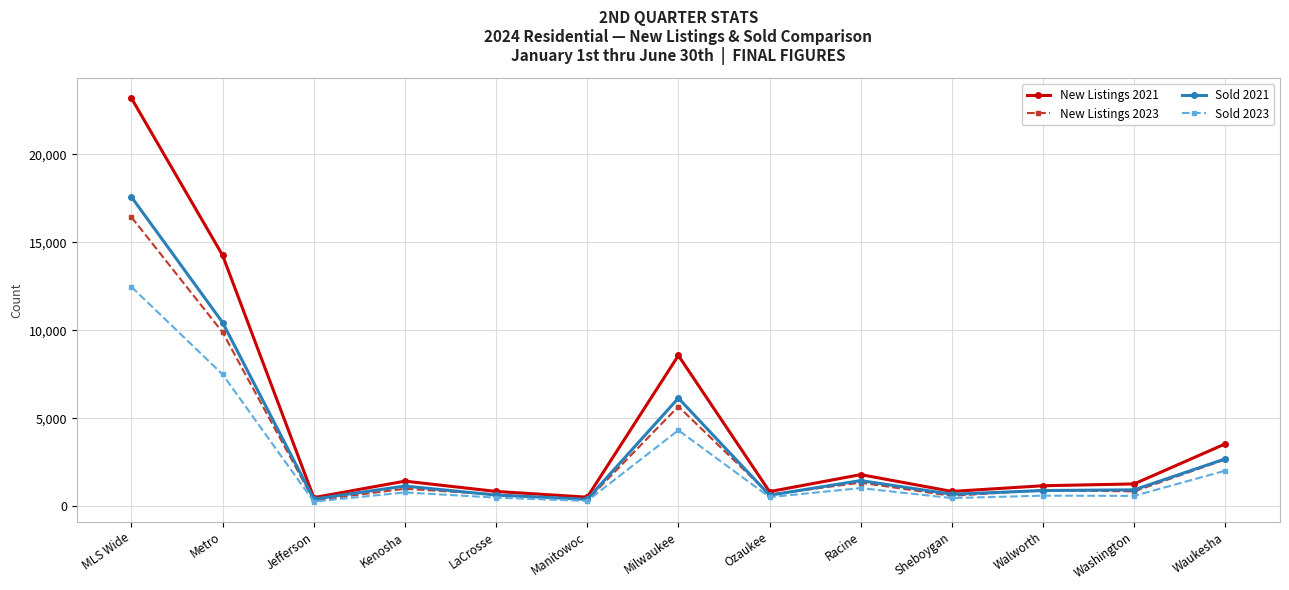

What is the difference between the maximum and minimum values in the Sold 2021 series?

17174